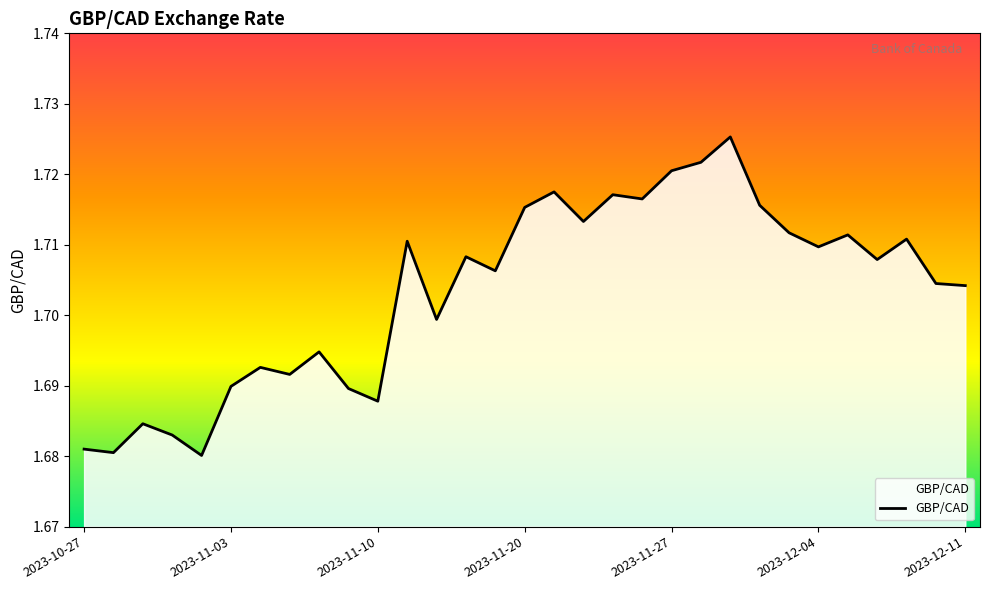

What is the value of the 21st point from the left?

1.7